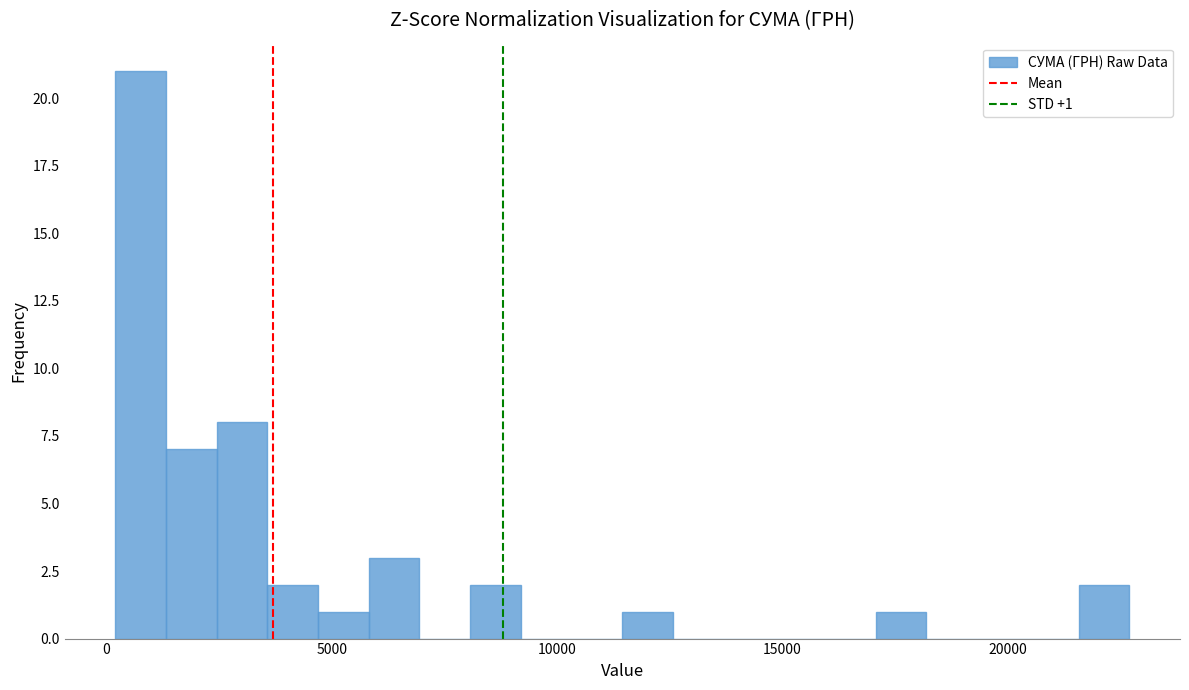

Around what value on the x-axis is the tallest bar? Give the approximate position of its centre, as read against the axis.

1000